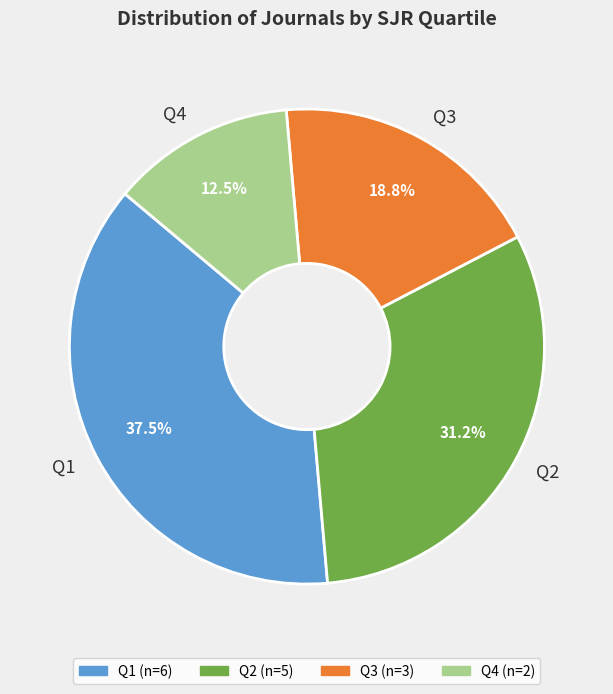

Rank the categories by value from highest to lowest.

Q1, Q2, Q3, Q4